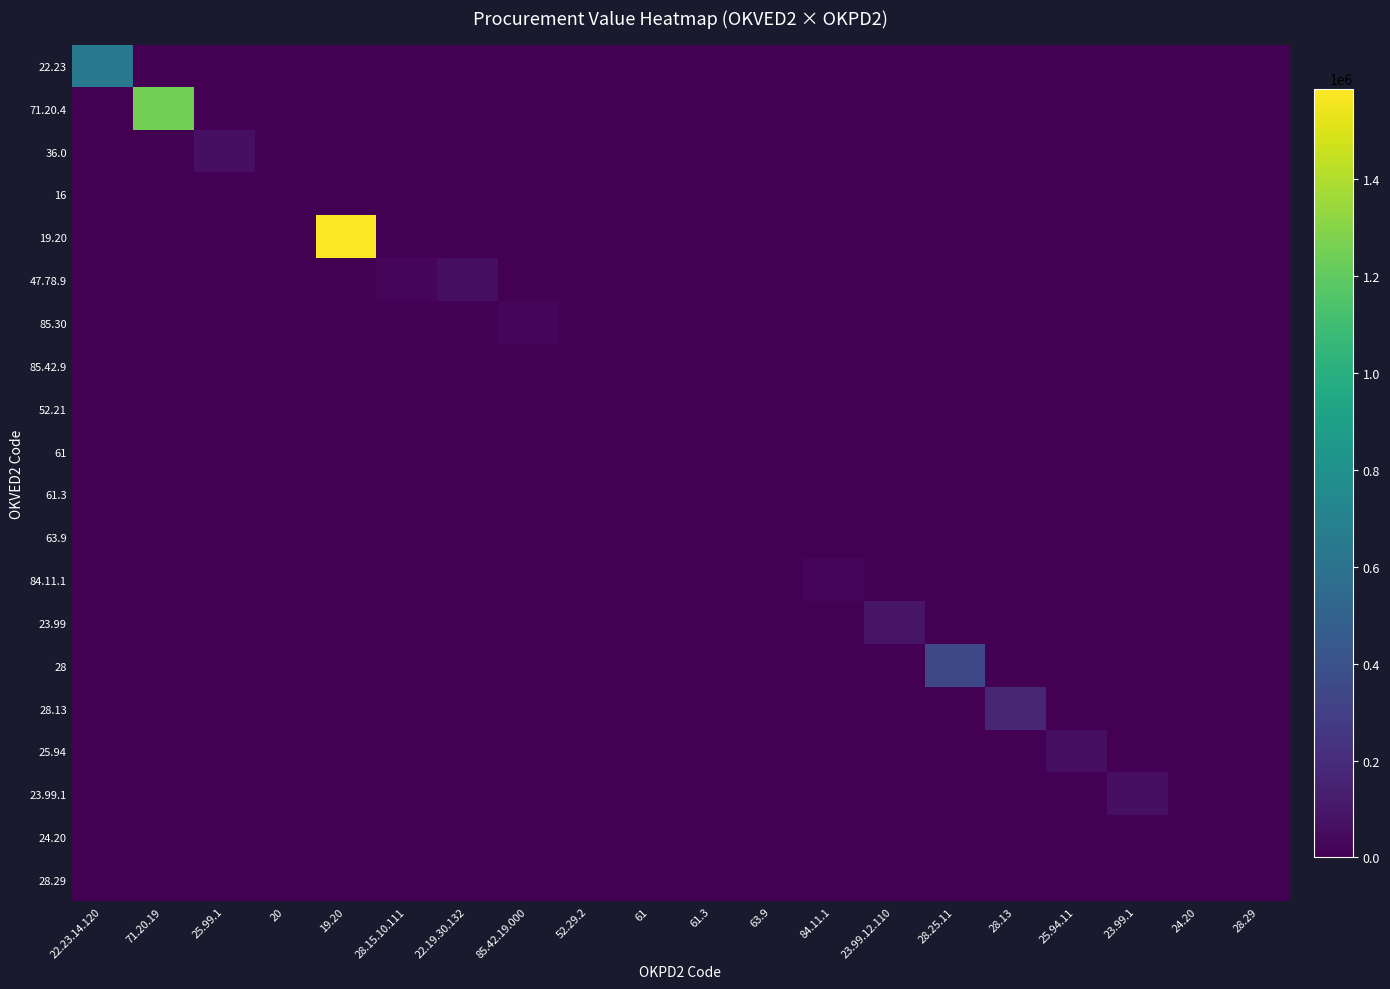

Reading right to left, what are all the values shown in this chart?

22.23: 28.29=0.0	24.20=0.0	23.99.1=0.0	25.94.11=0.0	28.13=0.0	28.25.11=0.0	23.99.12.110=0.0	84.11.1=0.0	63.9=0.0	61.3=0.0	61=0.0	52.29.2=0.0	85.42.19.000=0.0	22.19.30.132=0.0	28.15.10.111=0.0	19.20=0.0	20=0.0	25.99.1=0.0	71.20.19=0.0	22.23.14.120=639200.0
71.20.4: 28.29=0.0	24.20=0.0	23.99.1=0.0	25.94.11=0.0	28.13=0.0	28.25.11=0.0	23.99.12.110=0.0	84.11.1=0.0	63.9=0.0	61.3=0.0	61=0.0	52.29.2=0.0	85.42.19.000=0.0	22.19.30.132=0.0	28.15.10.111=0.0	19.20=0.0	20=0.0	25.99.1=0.0	71.20.19=1250000.0	22.23.14.120=0.0
36.0: 28.29=0.0	24.20=0.0	23.99.1=0.0	25.94.11=0.0	28.13=0.0	28.25.11=0.0	23.99.12.110=0.0	84.11.1=0.0	63.9=0.0	61.3=0.0	61=0.0	52.29.2=0.0	85.42.19.000=0.0	22.19.30.132=0.0	28.15.10.111=0.0	19.20=0.0	20=0.0	25.99.1=65094.4	71.20.19=0.0	22.23.14.120=0.0
16: 28.29=0.0	24.20=0.0	23.99.1=0.0	25.94.11=0.0	28.13=0.0	28.25.11=0.0	23.99.12.110=0.0	84.11.1=0.0	63.9=0.0	61.3=0.0	61=0.0	52.29.2=0.0	85.42.19.000=0.0	22.19.30.132=0.0	28.15.10.111=0.0	19.20=0.0	20=10590.0	25.99.1=0.0	71.20.19=0.0	22.23.14.120=0.0
19.20: 28.29=0.0	24.20=0.0	23.99.1=0.0	25.94.11=0.0	28.13=0.0	28.25.11=0.0	23.99.12.110=0.0	84.11.1=0.0	63.9=0.0	61.3=0.0	61=0.0	52.29.2=0.0	85.42.19.000=0.0	22.19.30.132=0.0	28.15.10.111=0.0	19.20=1587505.0	20=0.0	25.99.1=0.0	71.20.19=0.0	22.23.14.120=0.0
47.78.9: 28.29=0.0	24.20=0.0	23.99.1=0.0	25.94.11=0.0	28.13=0.0	28.25.11=0.0	23.99.12.110=0.0	84.11.1=0.0	63.9=0.0	61.3=0.0	61=0.0	52.29.2=0.0	85.42.19.000=0.0	22.19.30.132=56990.1	28.15.10.111=21727.2	19.20=0.0	20=0.0	25.99.1=0.0	71.20.19=0.0	22.23.14.120=0.0
85.30: 28.29=0.0	24.20=0.0	23.99.1=0.0	25.94.11=0.0	28.13=0.0	28.25.11=0.0	23.99.12.110=0.0	84.11.1=0.0	63.9=0.0	61.3=0.0	61=0.0	52.29.2=0.0	85.42.19.000=30000.0	22.19.30.132=0.0	28.15.10.111=0.0	19.20=0.0	20=0.0	25.99.1=0.0	71.20.19=0.0	22.23.14.120=0.0
85.42.9: 28.29=0.0	24.20=0.0	23.99.1=0.0	25.94.11=0.0	28.13=0.0	28.25.11=0.0	23.99.12.110=0.0	84.11.1=0.0	63.9=0.0	61.3=0.0	61=0.0	52.29.2=0.0	85.42.19.000=5040.0	22.19.30.132=0.0	28.15.10.111=0.0	19.20=0.0	20=0.0	25.99.1=0.0	71.20.19=0.0	22.23.14.120=0.0
52.21: 28.29=0.0	24.20=0.0	23.99.1=0.0	25.94.11=0.0	28.13=0.0	28.25.11=0.0	23.99.12.110=0.0	84.11.1=0.0	63.9=0.0	61.3=0.0	61=0.0	52.29.2=6586.9	85.42.19.000=0.0	22.19.30.132=0.0	28.15.10.111=0.0	19.20=0.0	20=0.0	25.99.1=0.0	71.20.19=0.0	22.23.14.120=0.0
61: 28.29=0.0	24.20=0.0	23.99.1=0.0	25.94.11=0.0	28.13=0.0	28.25.11=0.0	23.99.12.110=0.0	84.11.1=0.0	63.9=0.0	61.3=0.0	61=150.0	52.29.2=0.0	85.42.19.000=0.0	22.19.30.132=0.0	28.15.10.111=0.0	19.20=0.0	20=0.0	25.99.1=0.0	71.20.19=0.0	22.23.14.120=0.0
61.3: 28.29=0.0	24.20=0.0	23.99.1=0.0	25.94.11=0.0	28.13=0.0	28.25.11=0.0	23.99.12.110=0.0	84.11.1=0.0	63.9=0.0	61.3=4800.0	61=0.0	52.29.2=0.0	85.42.19.000=0.0	22.19.30.132=0.0	28.15.10.111=0.0	19.20=0.0	20=0.0	25.99.1=0.0	71.20.19=0.0	22.23.14.120=0.0
63.9: 28.29=0.0	24.20=0.0	23.99.1=0.0	25.94.11=0.0	28.13=0.0	28.25.11=0.0	23.99.12.110=0.0	84.11.1=0.0	63.9=2403.5	61.3=0.0	61=0.0	52.29.2=0.0	85.42.19.000=0.0	22.19.30.132=0.0	28.15.10.111=0.0	19.20=0.0	20=0.0	25.99.1=0.0	71.20.19=0.0	22.23.14.120=0.0
84.11.1: 28.29=0.0	24.20=0.0	23.99.1=0.0	25.94.11=0.0	28.13=0.0	28.25.11=0.0	23.99.12.110=0.0	84.11.1=21558.0	63.9=0.0	61.3=0.0	61=0.0	52.29.2=0.0	85.42.19.000=0.0	22.19.30.132=0.0	28.15.10.111=0.0	19.20=0.0	20=0.0	25.99.1=0.0	71.20.19=0.0	22.23.14.120=0.0
23.99: 28.29=0.0	24.20=0.0	23.99.1=0.0	25.94.11=0.0	28.13=0.0	28.25.11=0.0	23.99.12.110=86754.0	84.11.1=0.0	63.9=0.0	61.3=0.0	61=0.0	52.29.2=0.0	85.42.19.000=0.0	22.19.30.132=0.0	28.15.10.111=0.0	19.20=0.0	20=0.0	25.99.1=0.0	71.20.19=0.0	22.23.14.120=0.0
28: 28.29=0.0	24.20=0.0	23.99.1=0.0	25.94.11=0.0	28.13=0.0	28.25.11=346274.5	23.99.12.110=0.0	84.11.1=0.0	63.9=0.0	61.3=0.0	61=0.0	52.29.2=0.0	85.42.19.000=0.0	22.19.30.132=0.0	28.15.10.111=0.0	19.20=0.0	20=0.0	25.99.1=0.0	71.20.19=0.0	22.23.14.120=0.0
28.13: 28.29=0.0	24.20=0.0	23.99.1=0.0	25.94.11=0.0	28.13=173049.7	28.25.11=0.0	23.99.12.110=0.0	84.11.1=0.0	63.9=0.0	61.3=0.0	61=0.0	52.29.2=0.0	85.42.19.000=0.0	22.19.30.132=0.0	28.15.10.111=0.0	19.20=0.0	20=0.0	25.99.1=0.0	71.20.19=0.0	22.23.14.120=0.0
25.94: 28.29=0.0	24.20=0.0	23.99.1=0.0	25.94.11=60508.5	28.13=0.0	28.25.11=0.0	23.99.12.110=0.0	84.11.1=0.0	63.9=0.0	61.3=0.0	61=0.0	52.29.2=0.0	85.42.19.000=0.0	22.19.30.132=0.0	28.15.10.111=0.0	19.20=0.0	20=0.0	25.99.1=0.0	71.20.19=0.0	22.23.14.120=0.0
23.99.1: 28.29=0.0	24.20=0.0	23.99.1=67446.0	25.94.11=0.0	28.13=0.0	28.25.11=0.0	23.99.12.110=0.0	84.11.1=0.0	63.9=0.0	61.3=0.0	61=0.0	52.29.2=0.0	85.42.19.000=0.0	22.19.30.132=0.0	28.15.10.111=0.0	19.20=0.0	20=0.0	25.99.1=0.0	71.20.19=0.0	22.23.14.120=0.0
24.20: 28.29=0.0	24.20=5988.7	23.99.1=0.0	25.94.11=0.0	28.13=0.0	28.25.11=0.0	23.99.12.110=0.0	84.11.1=0.0	63.9=0.0	61.3=0.0	61=0.0	52.29.2=0.0	85.42.19.000=0.0	22.19.30.132=0.0	28.15.10.111=0.0	19.20=0.0	20=0.0	25.99.1=0.0	71.20.19=0.0	22.23.14.120=0.0
28.29: 28.29=5500.0	24.20=0.0	23.99.1=0.0	25.94.11=0.0	28.13=0.0	28.25.11=0.0	23.99.12.110=0.0	84.11.1=0.0	63.9=0.0	61.3=0.0	61=0.0	52.29.2=0.0	85.42.19.000=0.0	22.19.30.132=0.0	28.15.10.111=0.0	19.20=0.0	20=0.0	25.99.1=0.0	71.20.19=0.0	22.23.14.120=0.0